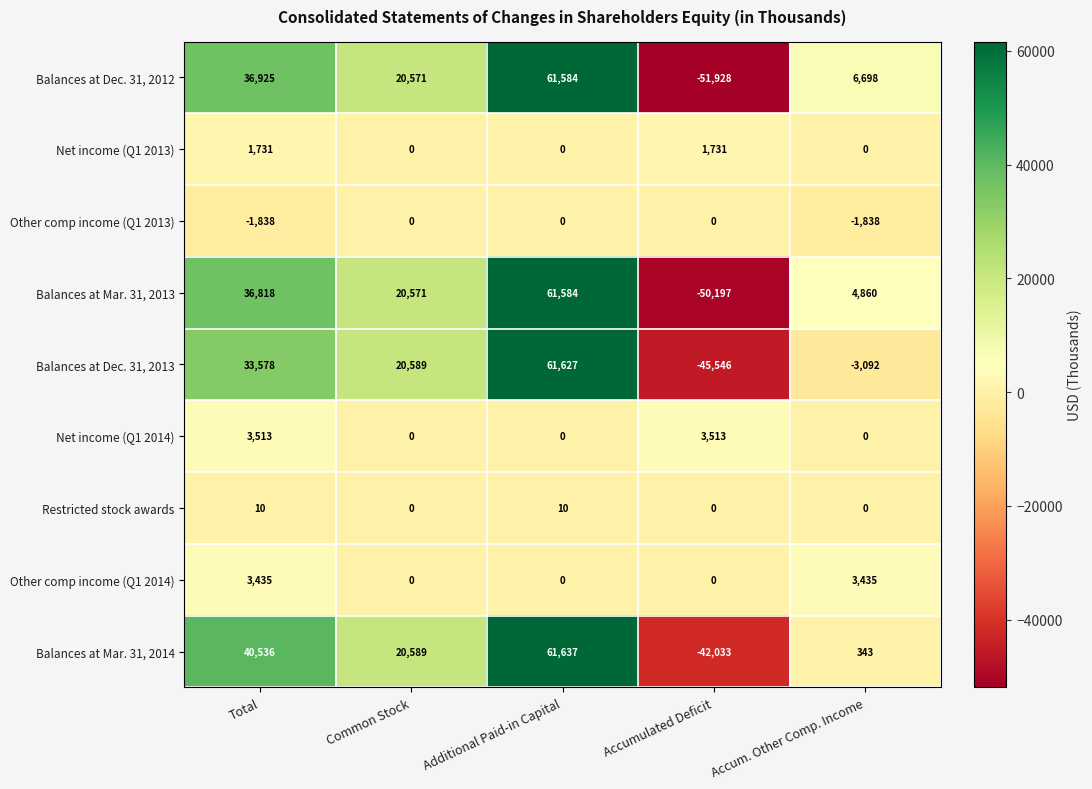

How many data points in Restricted stock awards are above 0?

2